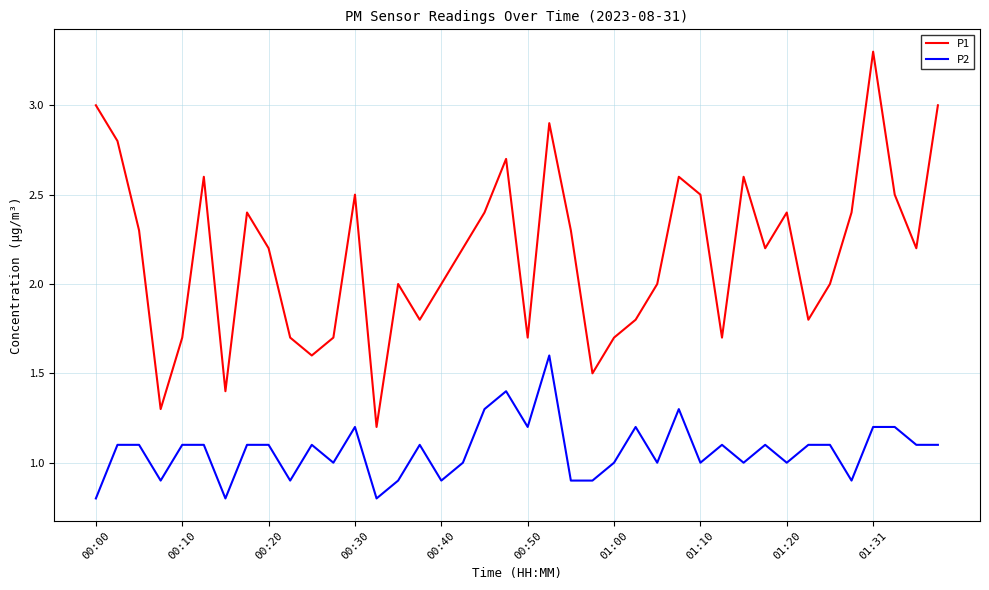

List the series in order of their peak value, highest first.

P1, P2